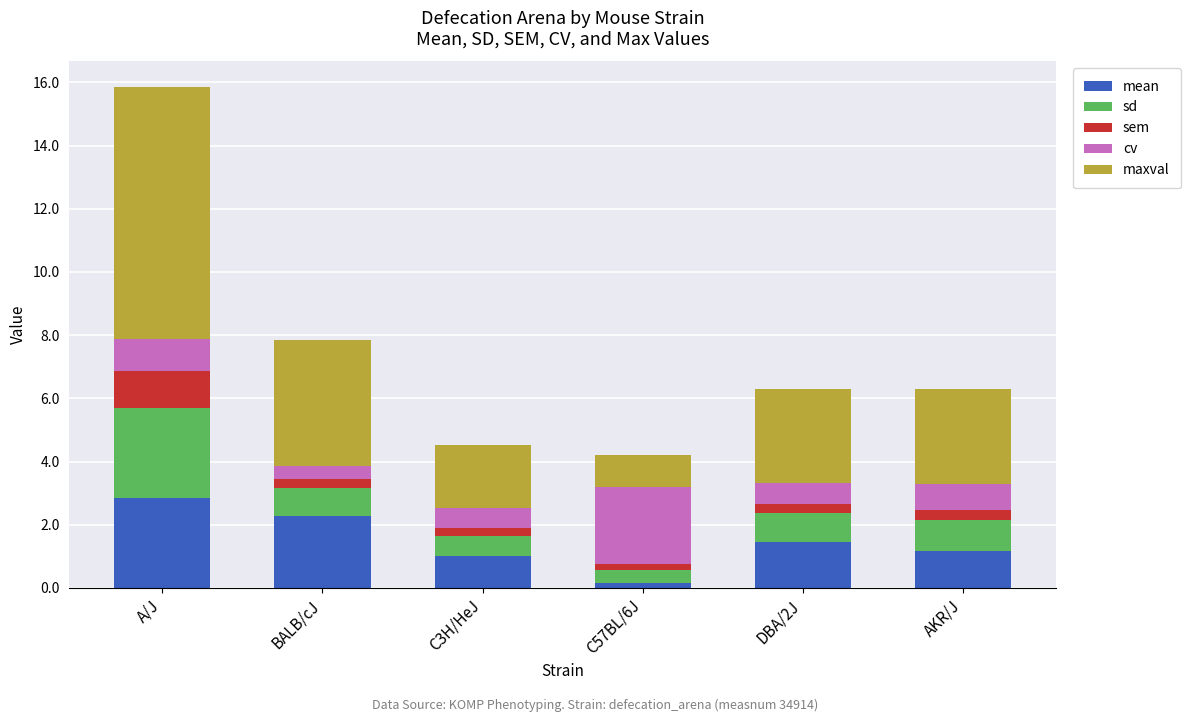

What is the total value across all series at A/J?

15.9